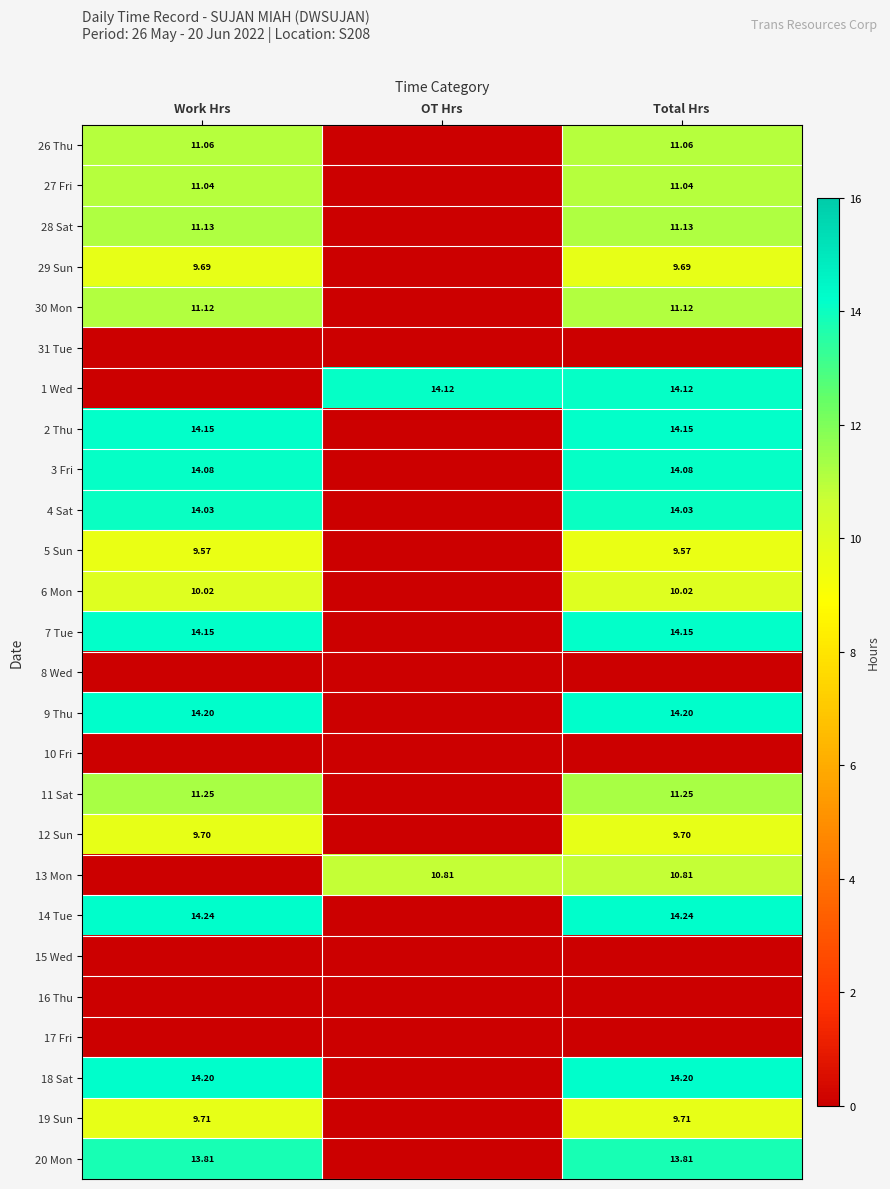

At Total Hrs, list the series in order from largest to smallest.

14 Tue, 9 Thu, 18 Sat, 2 Thu, 7 Tue, 1 Wed, 3 Fri, 4 Sat, 20 Mon, 11 Sat, 28 Sat, 30 Mon, 26 Thu, 27 Fri, 13 Mon, 6 Mon, 19 Sun, 12 Sun, 29 Sun, 5 Sun, 31 Tue, 8 Wed, 10 Fri, 15 Wed, 16 Thu, 17 Fri